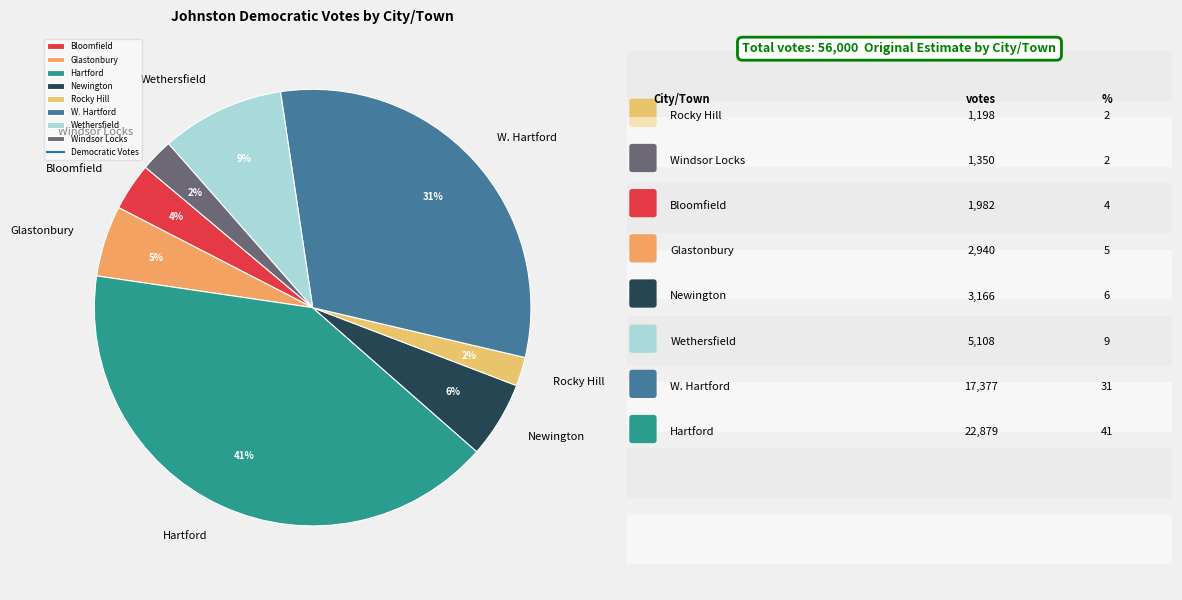

How many slices are in this pie chart?

8